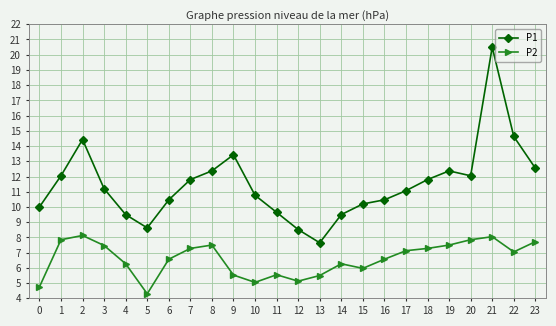

At which label is P2 closest to 6?

15